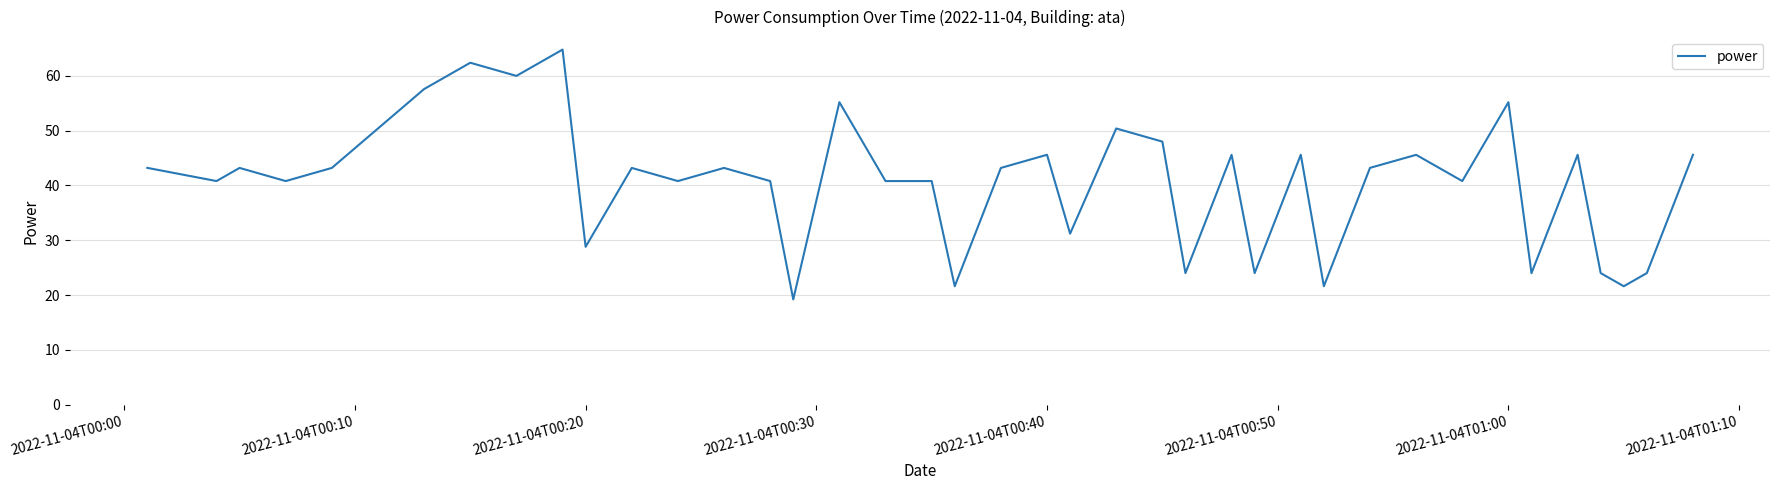

What is the smallest value displayed?

19.2